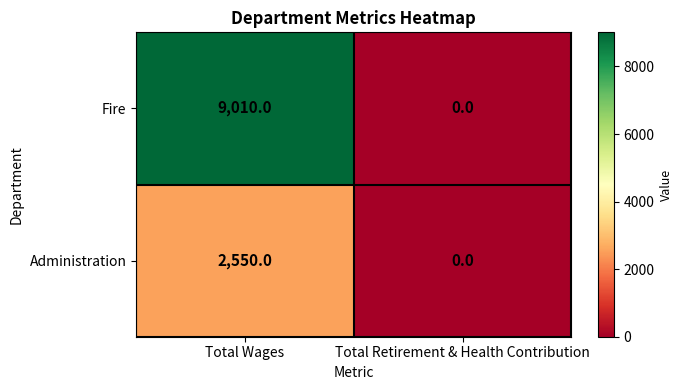

Reading left to right, list all the values displayed in this chart.

Fire: Total Wages=9010	Total Retirement & Health Contribution=0
Administration: Total Wages=2550	Total Retirement & Health Contribution=0